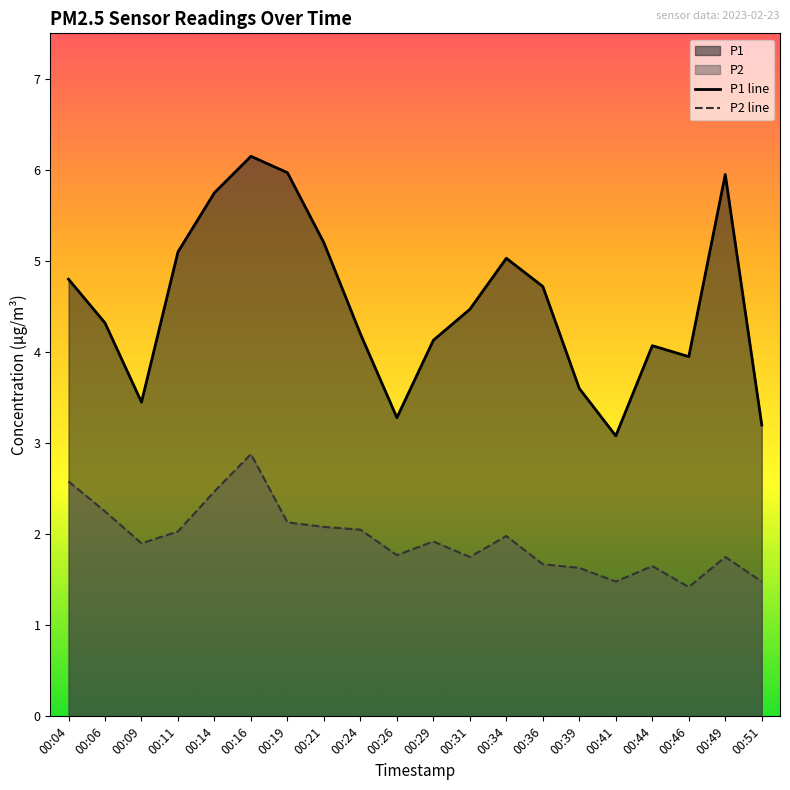

At which category is the sum across all series the highest?

00:16